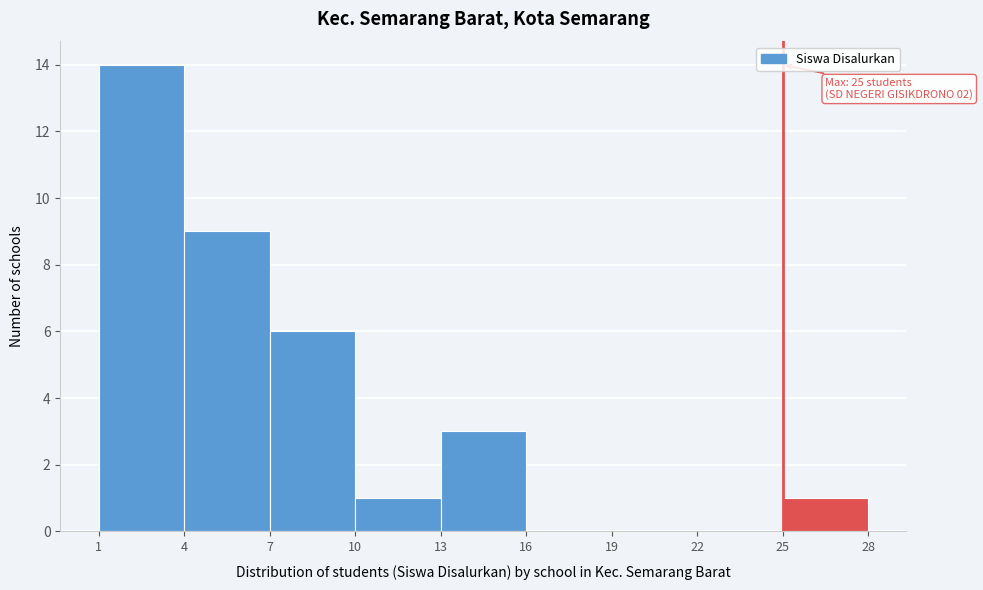

Which range on the x-axis has the tallest bar?

1 to 4